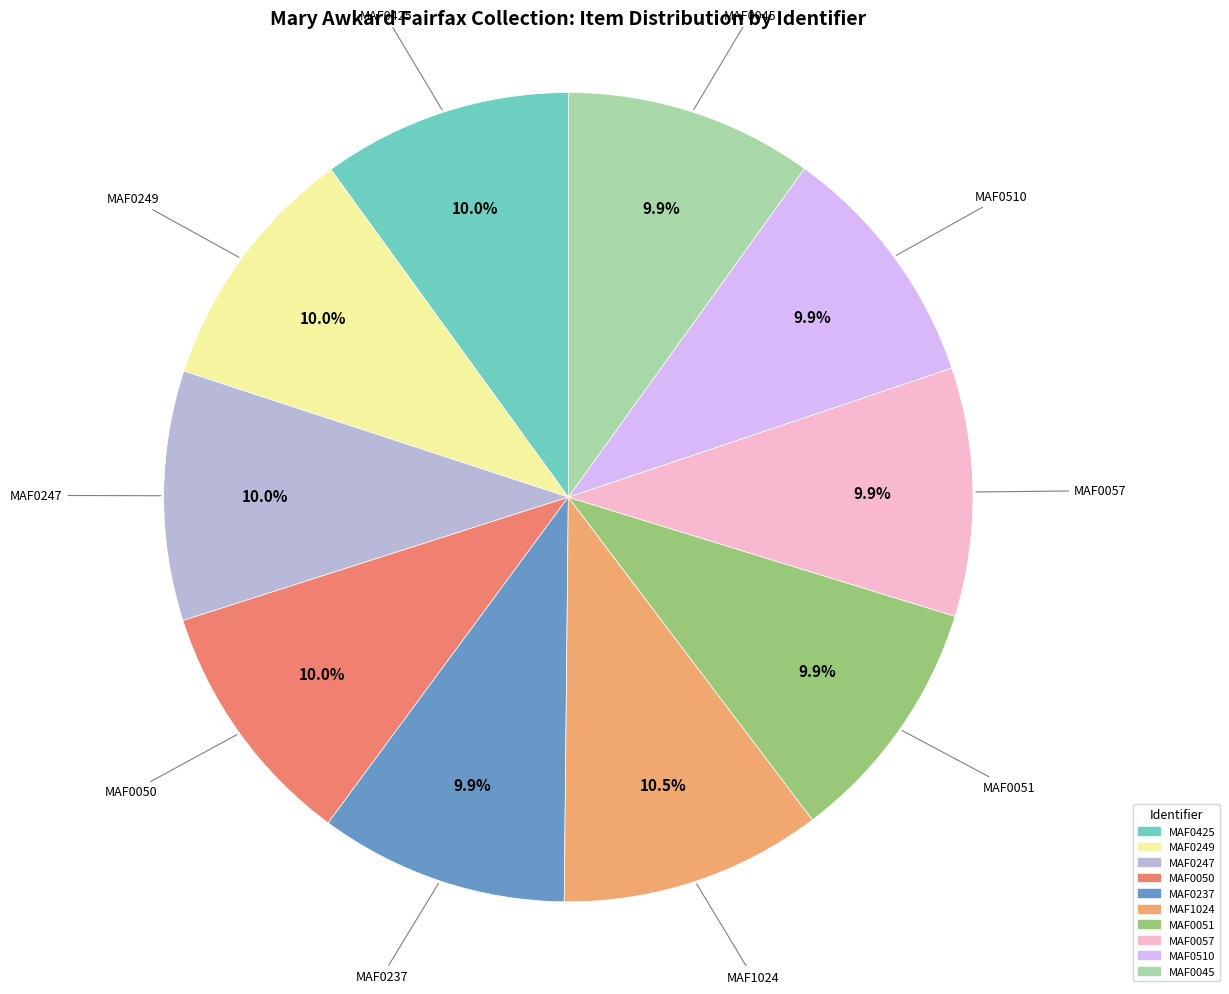

Between MAF1024 and MAF0237, which is larger?

MAF1024